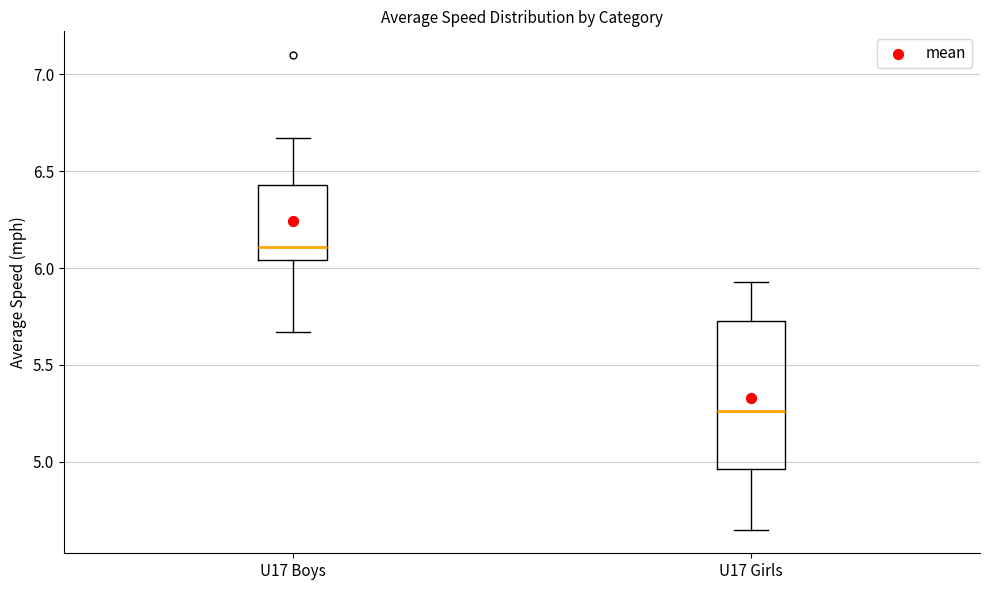

Reading left to right, read every box against the y-axis: the position of its median line, the range the box covers, and the ends of its whiskers. The values are not printed on the chart, so give them approximately, as read against the axis.

U17 Boys: median 6.10, box 6.05 to 6.45, whiskers 5.65 to 6.65
U17 Girls: median 5.25, box 4.95 to 5.75, whiskers 4.65 to 5.95